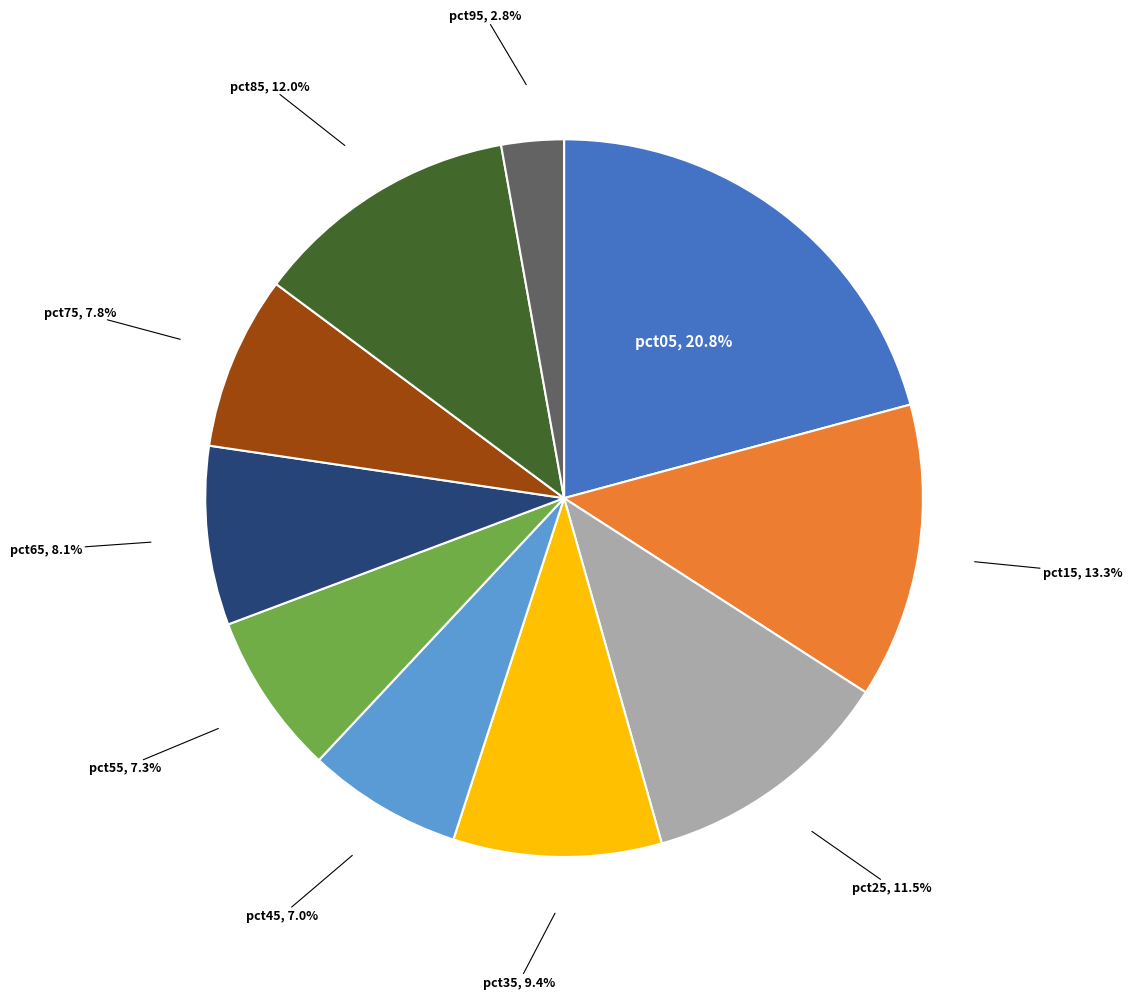

What is the total percentage of pct35 and pct55?

16.7%